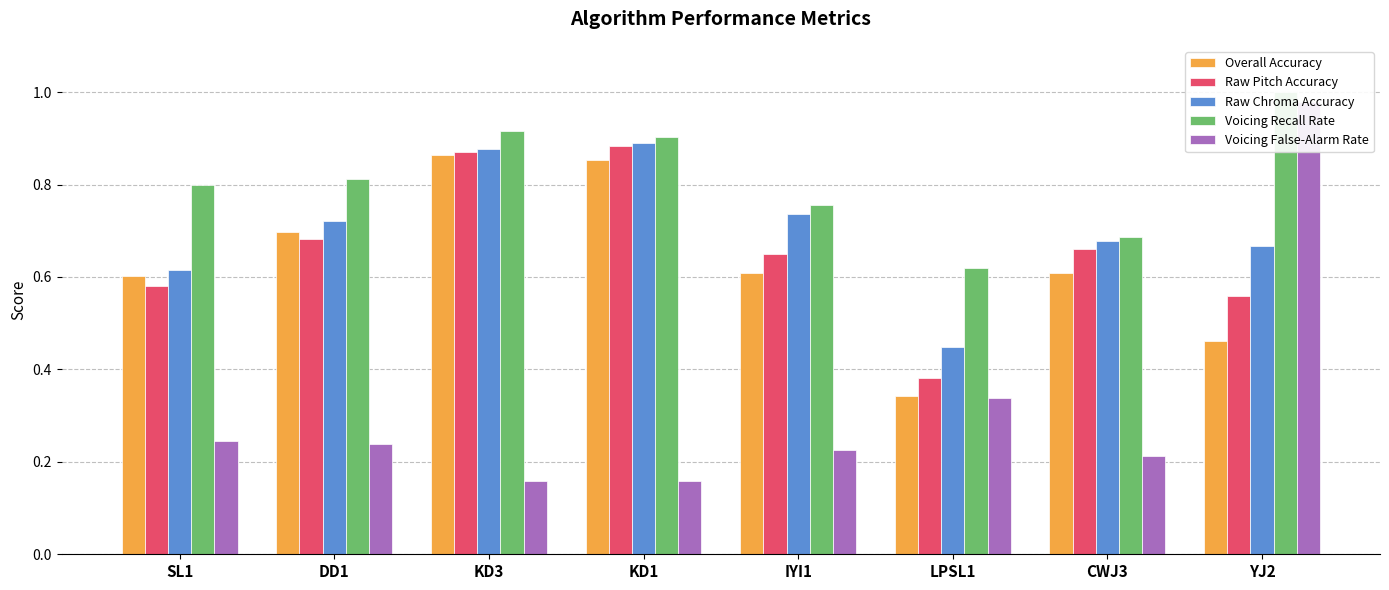

Reading left to right, what are all the values shown in this chart?

Overall Accuracy: 0.6	0.7	0.9	0.9	0.6	0.3	0.6	0.5
Raw Pitch Accuracy: 0.6	0.7	0.9	0.9	0.6	0.4	0.7	0.6
Raw Chroma Accuracy: 0.6	0.7	0.9	0.9	0.7	0.4	0.7	0.7
Voicing Recall Rate: 0.8	0.8	0.9	0.9	0.8	0.6	0.7	1.0
Voicing False-Alarm Rate: 0.2	0.2	0.2	0.2	0.2	0.3	0.2	1.0